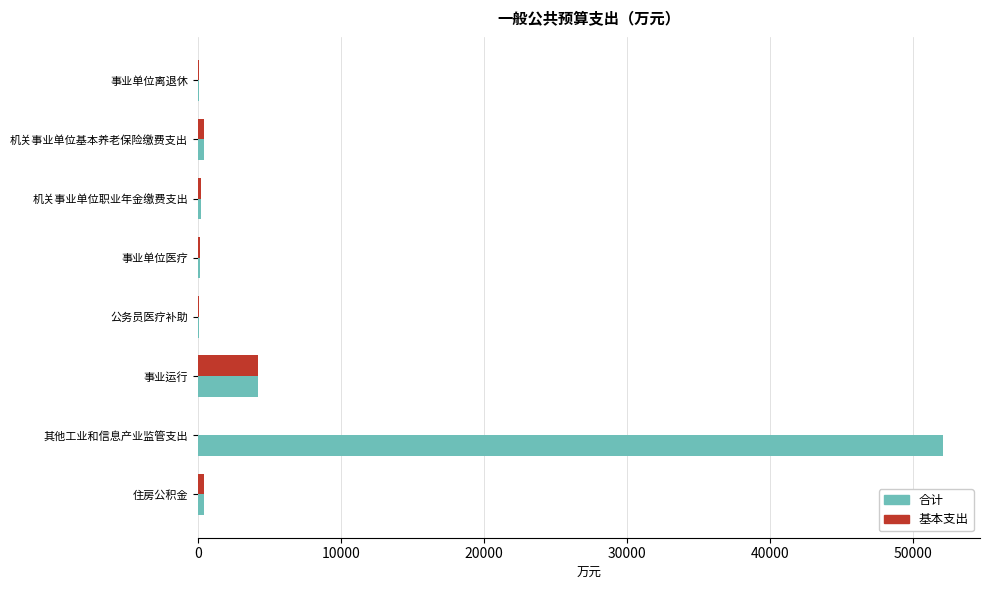

The value of 基本支出 at 事业运行 is 4243.0. True or false?

True